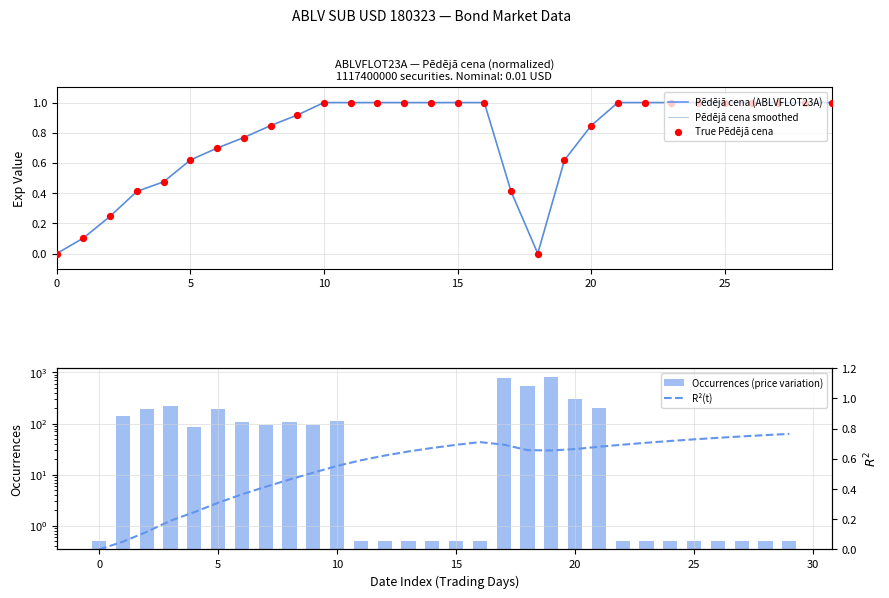

Which series reaches the minimum Y coordinate?

Pēdējā cena (ABLVFLOT23A)